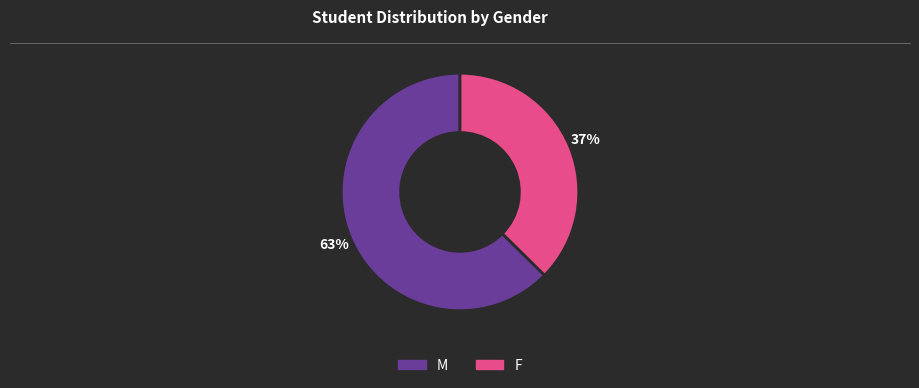

Which slice is the largest?

M